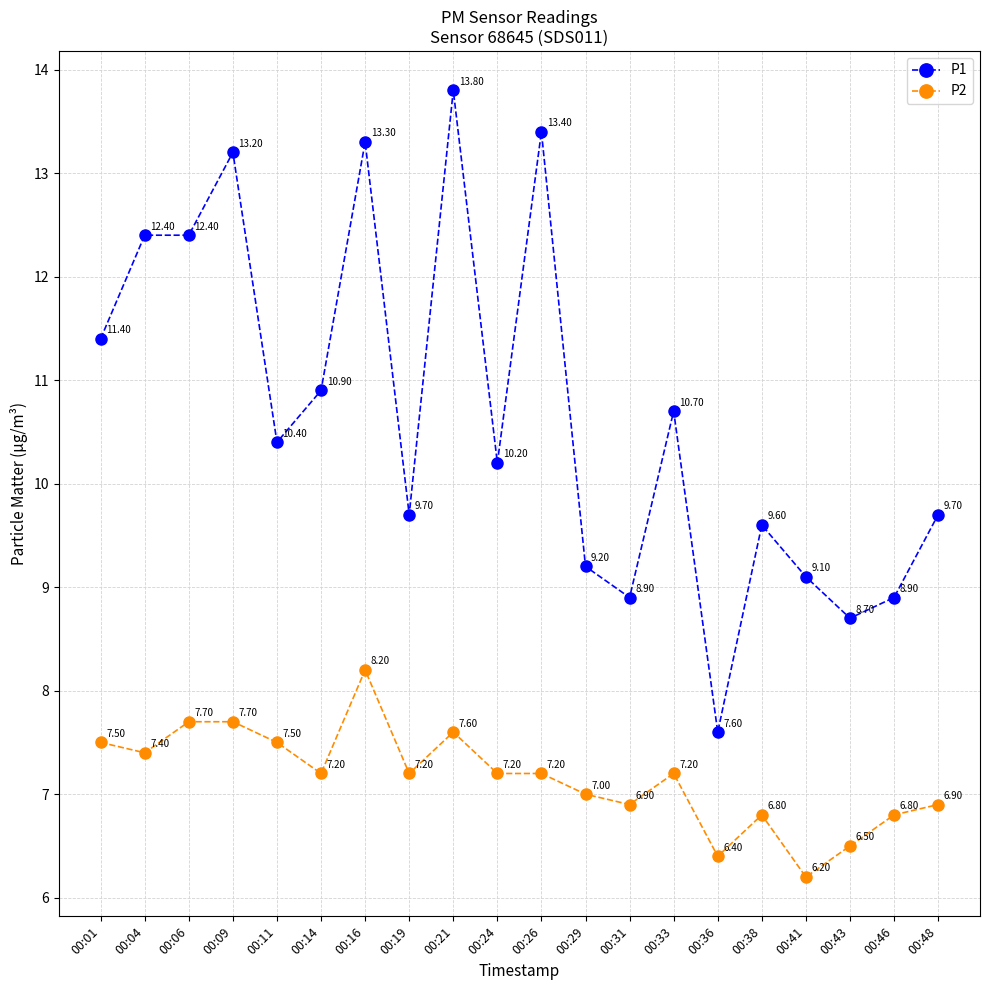

Rank the series by their maximum value, from highest to lowest.

P1, P2